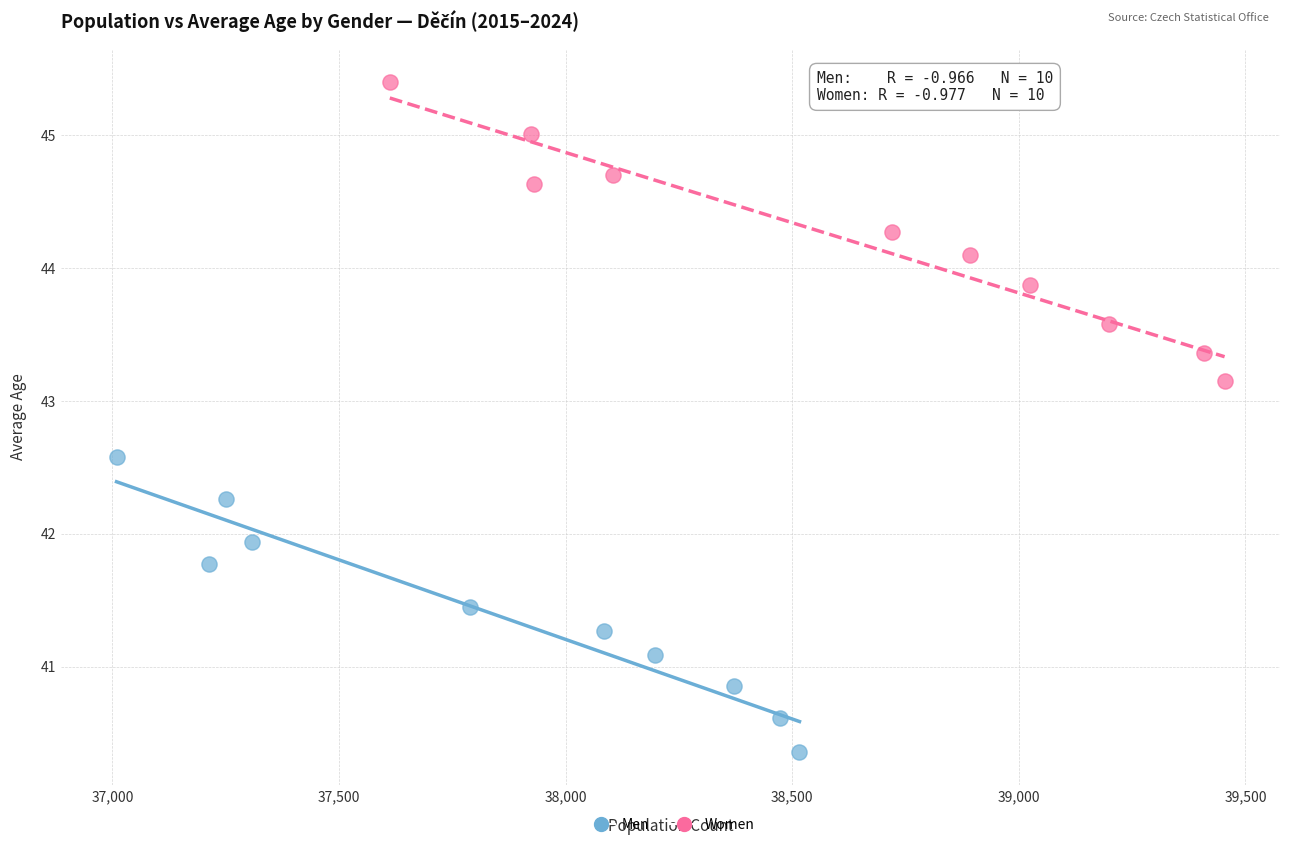

Which series reaches the minimum Y coordinate?

Men